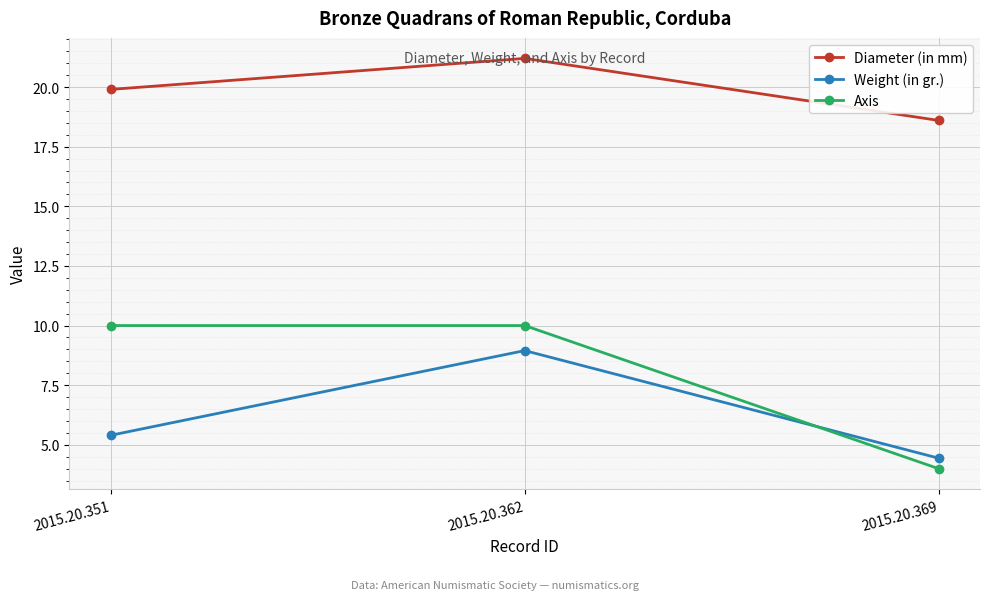

Which series has the widest spread of values?

Axis